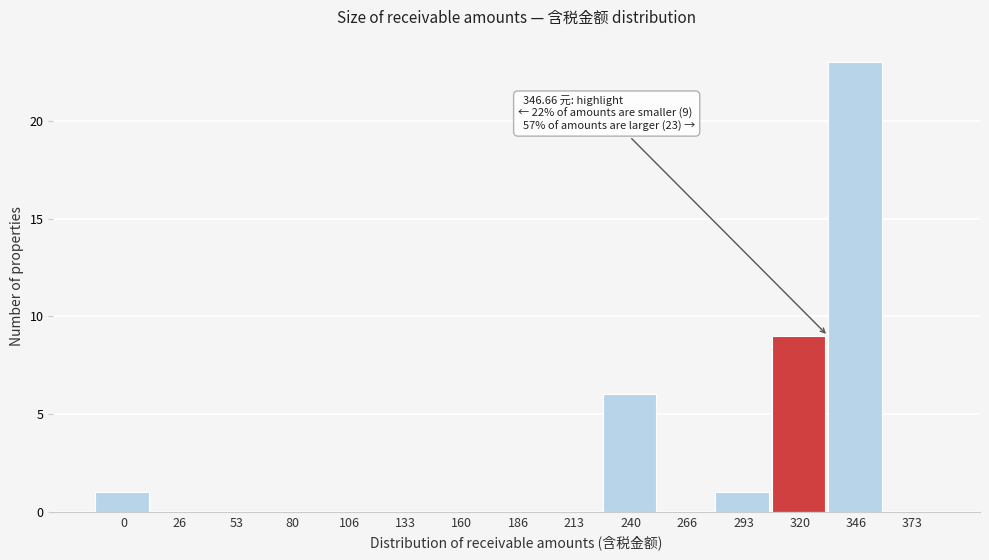

Reading left to right, list all the values displayed in this chart.

0=1	26=0	53=0	80=0	106=0	133=0	160=0	186=0	213=0	240=6	266=0	293=1	320=9	346=23	373=0